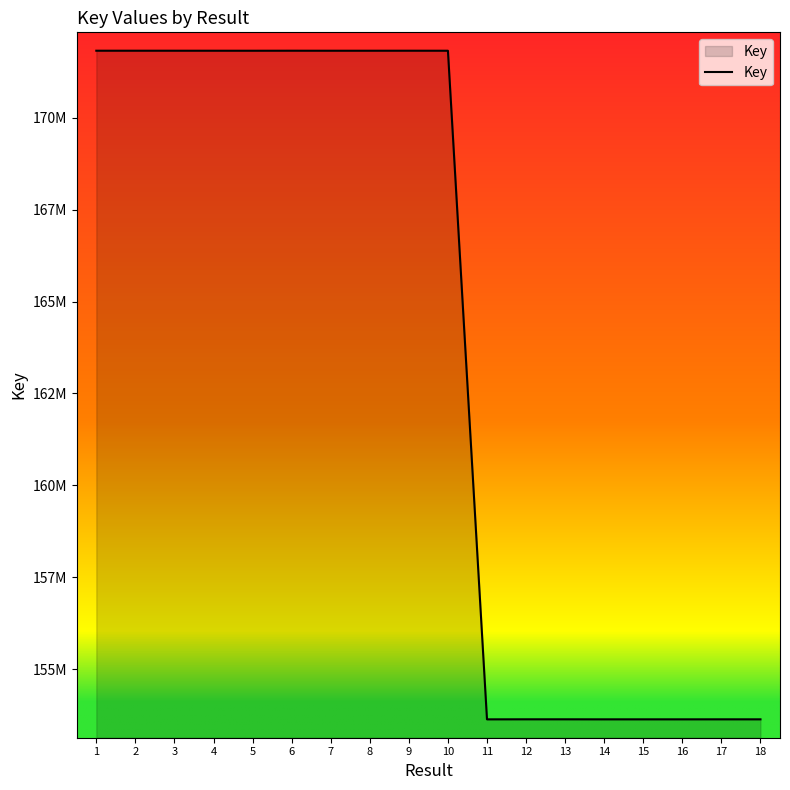

Does the chart display data point markers on the line(s)?

No